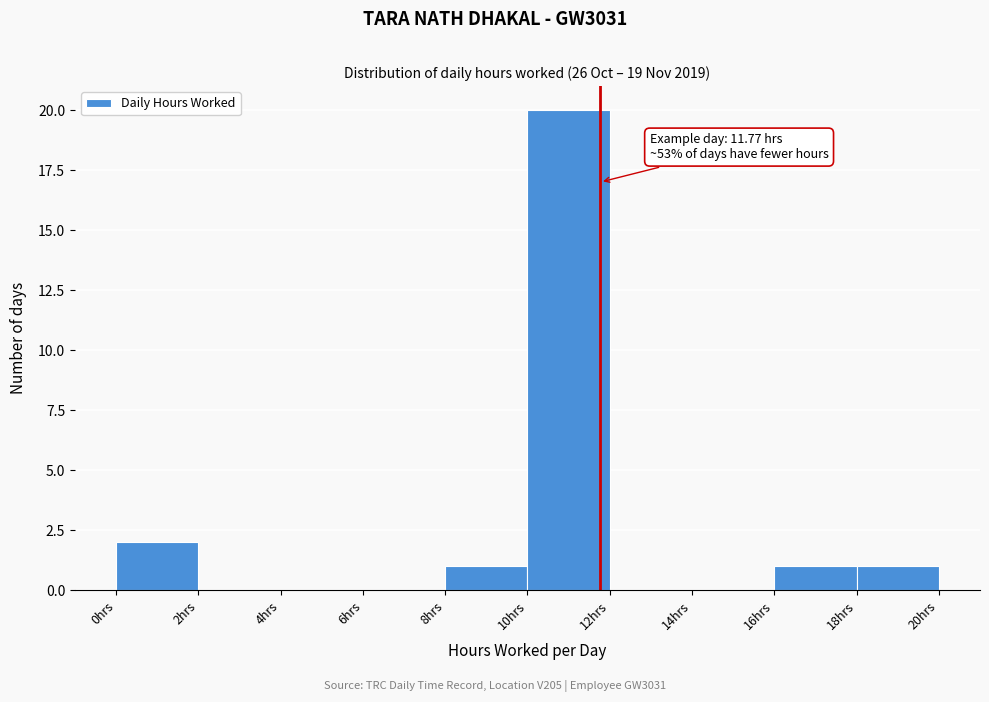

Which range on the x-axis has the tallest bar?

10 to 12